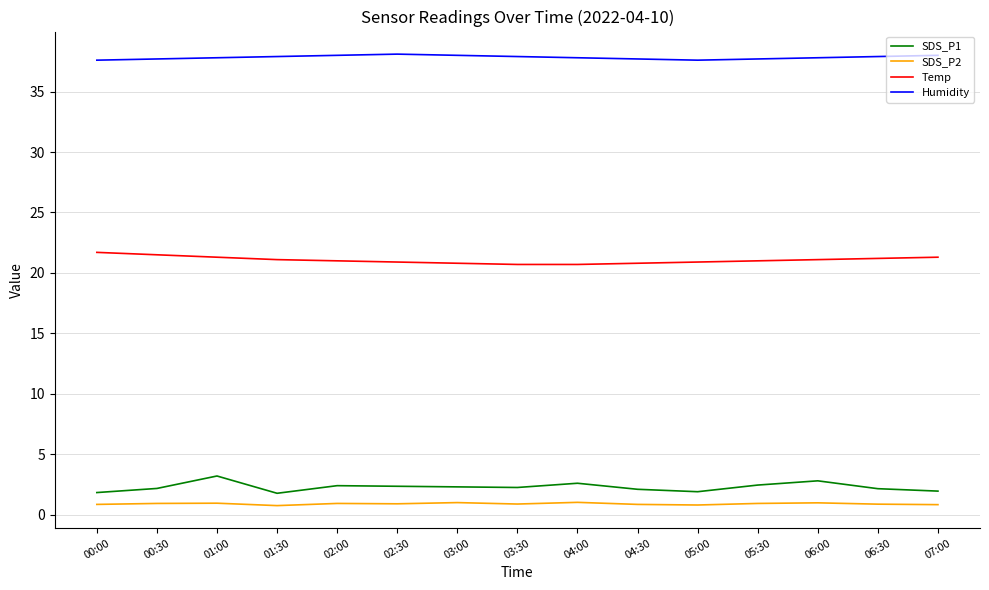

True or false: SDS_P2 and SDS_P1 intersect in this chart.

False